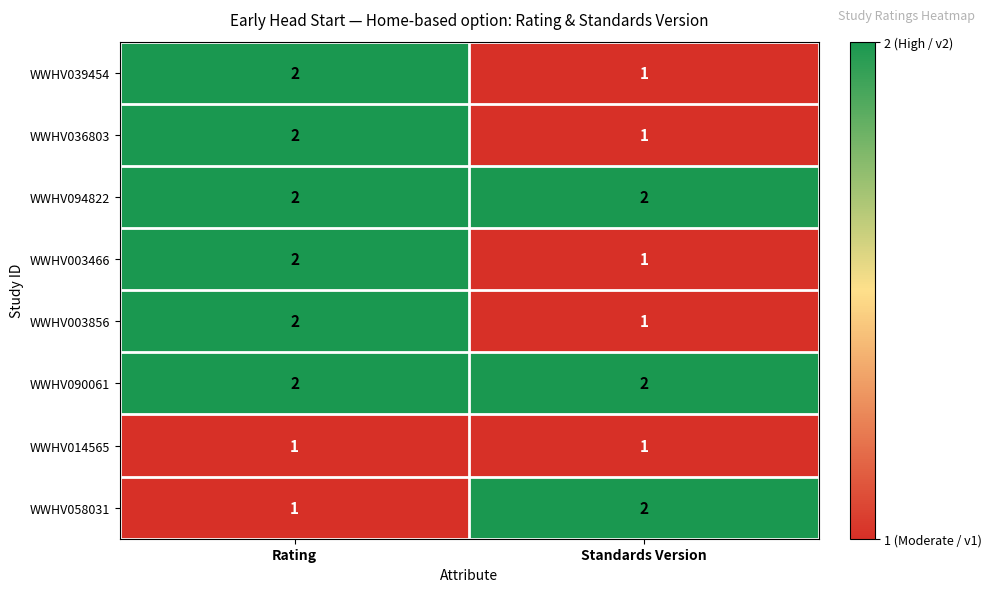

Reading left to right, extract all data points from this chart.

WWHV039454: Rating=2	Standards Version=1
WWHV036803: Rating=2	Standards Version=1
WWHV094822: Rating=2	Standards Version=2
WWHV003466: Rating=2	Standards Version=1
WWHV003856: Rating=2	Standards Version=1
WWHV090061: Rating=2	Standards Version=2
WWHV014565: Rating=1	Standards Version=1
WWHV058031: Rating=1	Standards Version=2